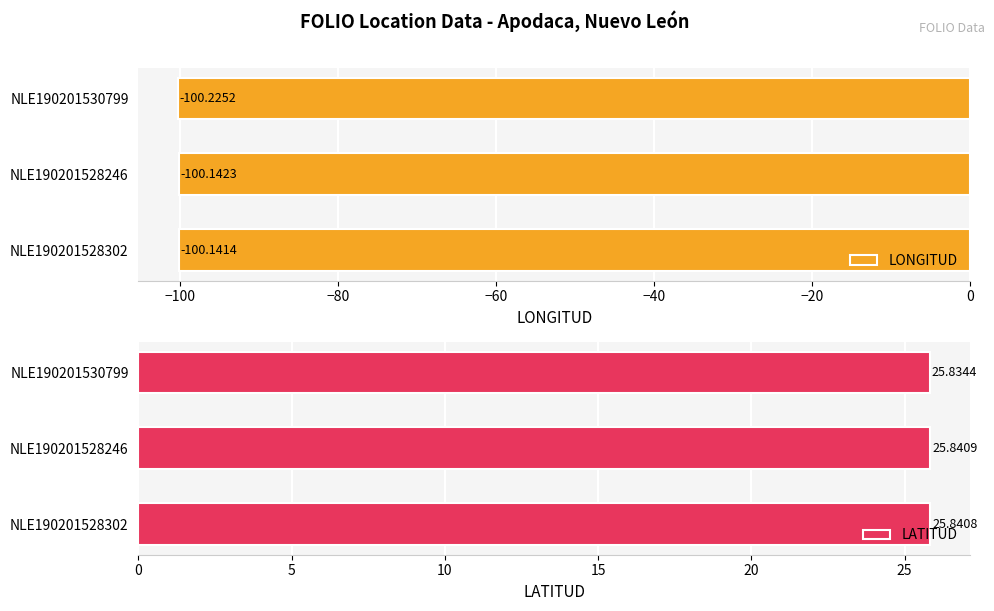

What is the average value of the LONGITUD series?

-100.2